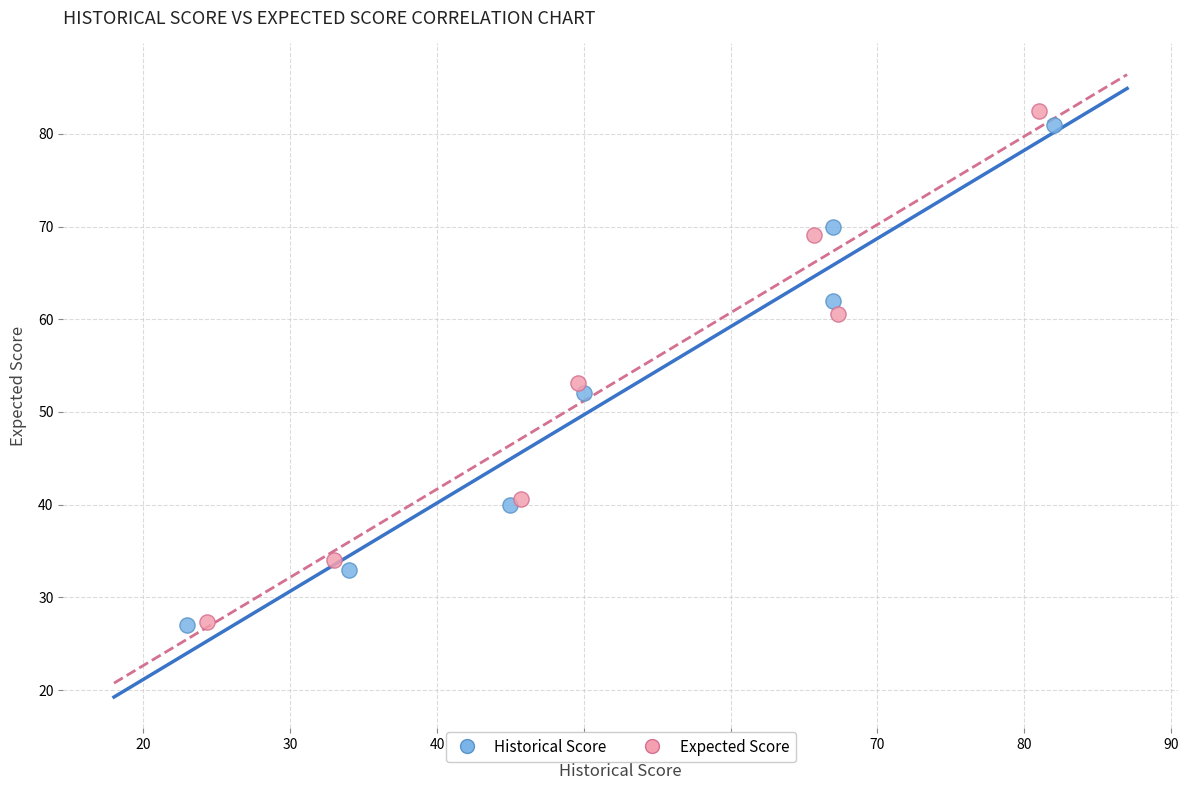

What are all the series names shown in the legend?

Historical Score, Expected Score